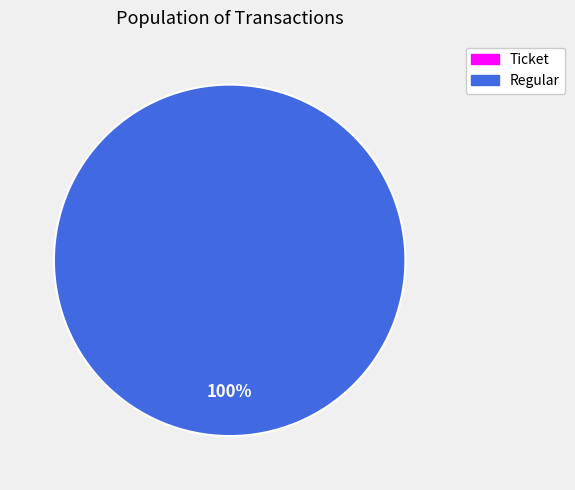

To the nearest percent, what is the difference between the Ticket and Regular slice percentages?

100%